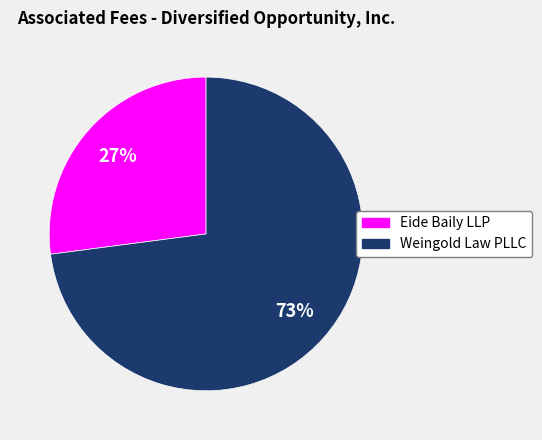

Does Weingold Law PLLC account for over 50% of the chart?

Yes